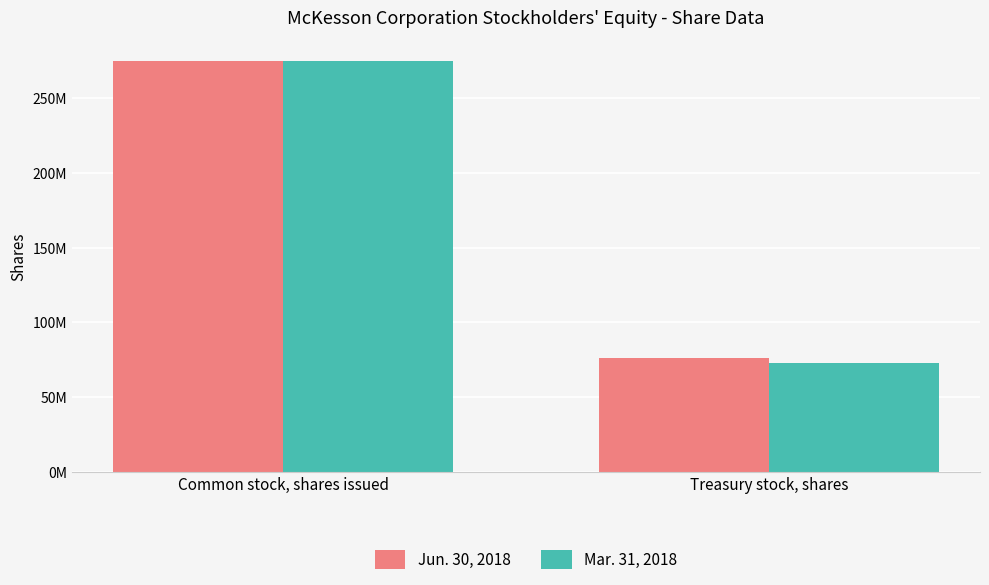

What are all the series names shown in the legend?

Jun. 30, 2018, Mar. 31, 2018